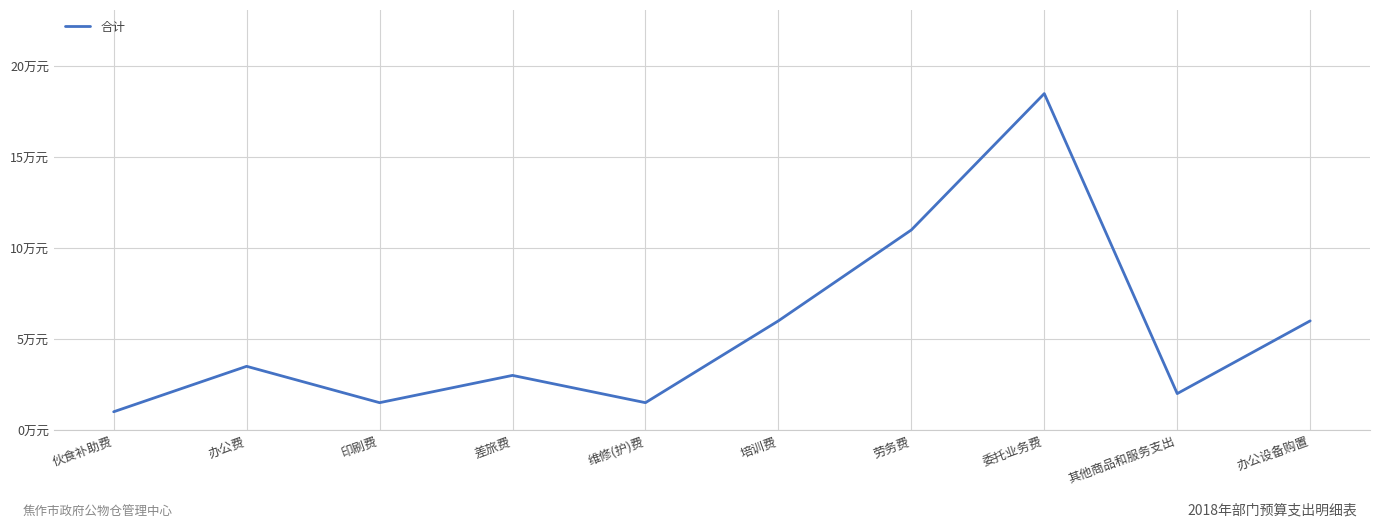

How many interior local peaks (higher than both neighbors) does the data have?

3